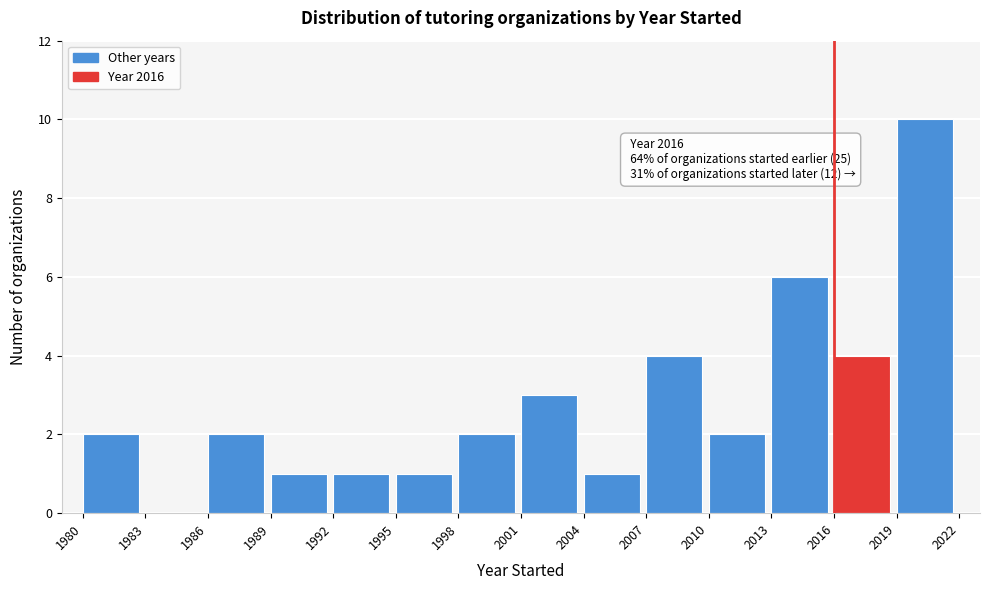

Which range on the x-axis has the tallest bar?

2019 to 2022